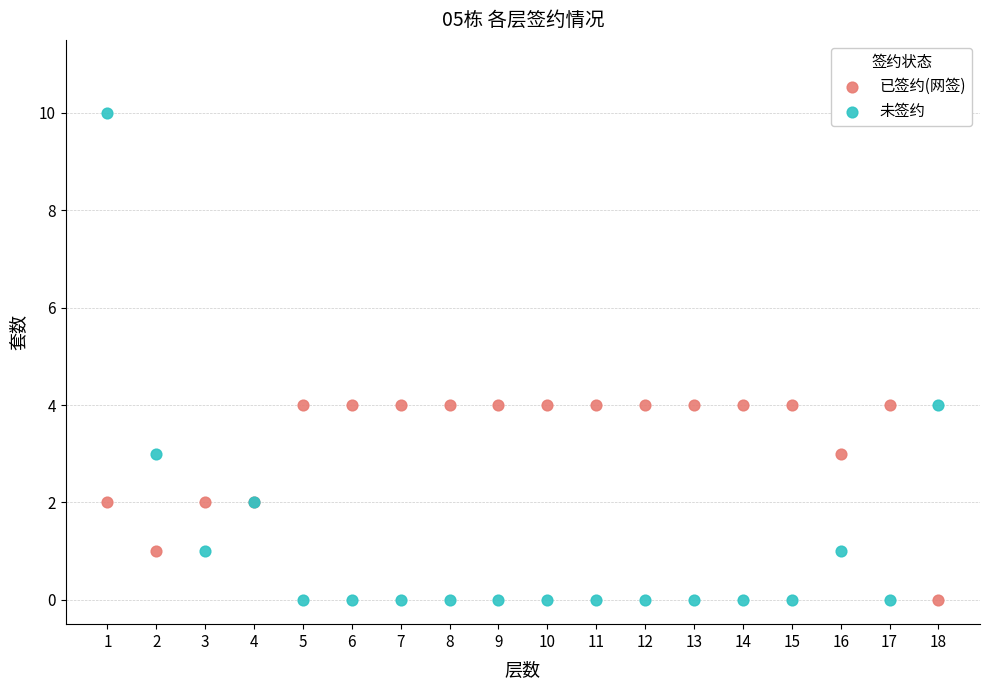

Which series contains the highest Y value?

未签约